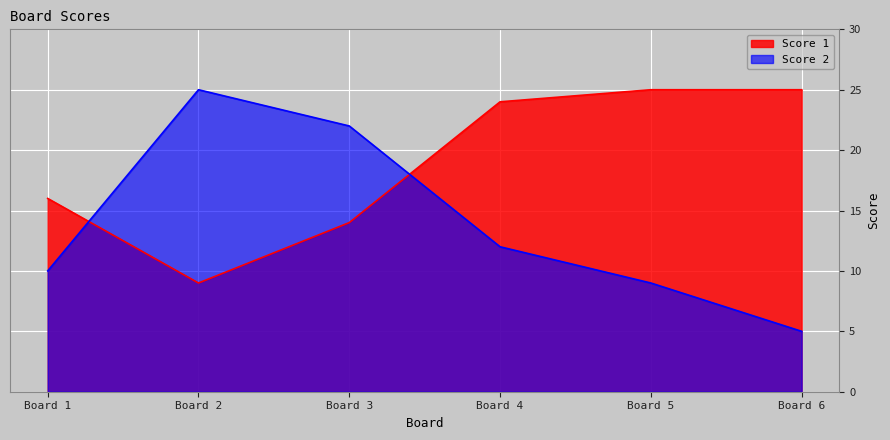

How many values in the Score 2 series exceed 12?

2